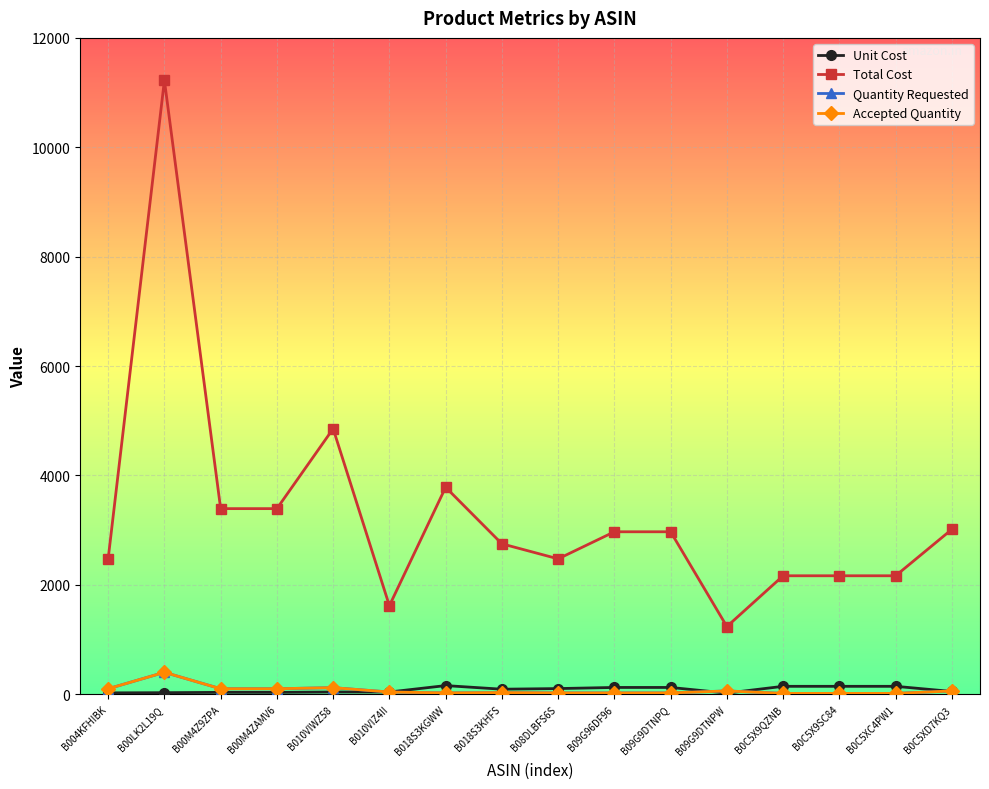

Is this an area chart (filled region under the line)?

No